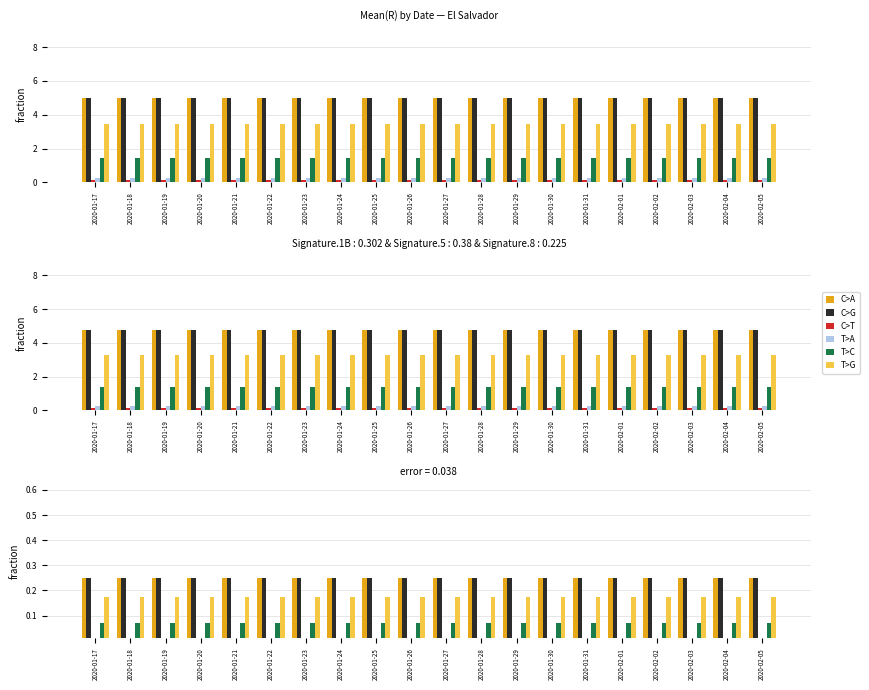

At which category does the chart reach its minimum across all series?

2020-02-05